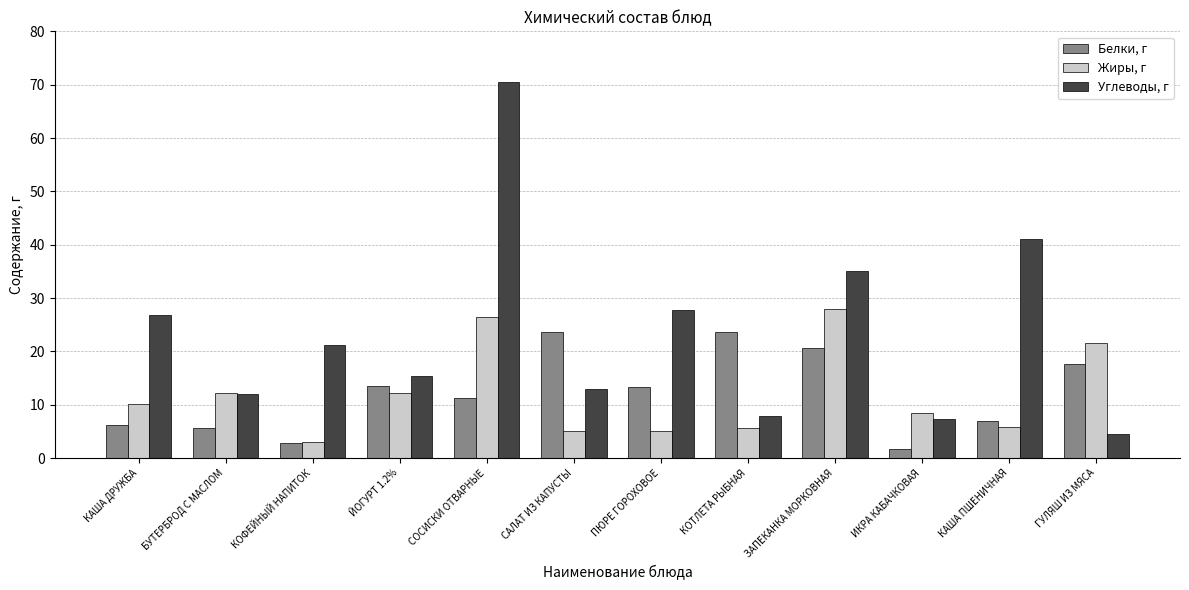

True or false: Белки, г has a value of 29.9 at ГУЛЯШ ИЗ МЯСА.

False